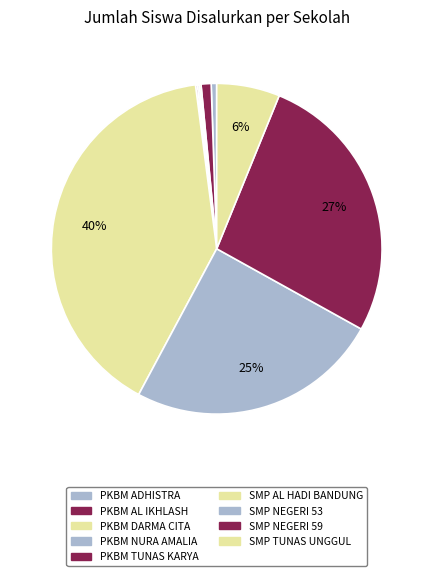

Does PKBM NURA AMALIA represent more than half of the total?

No